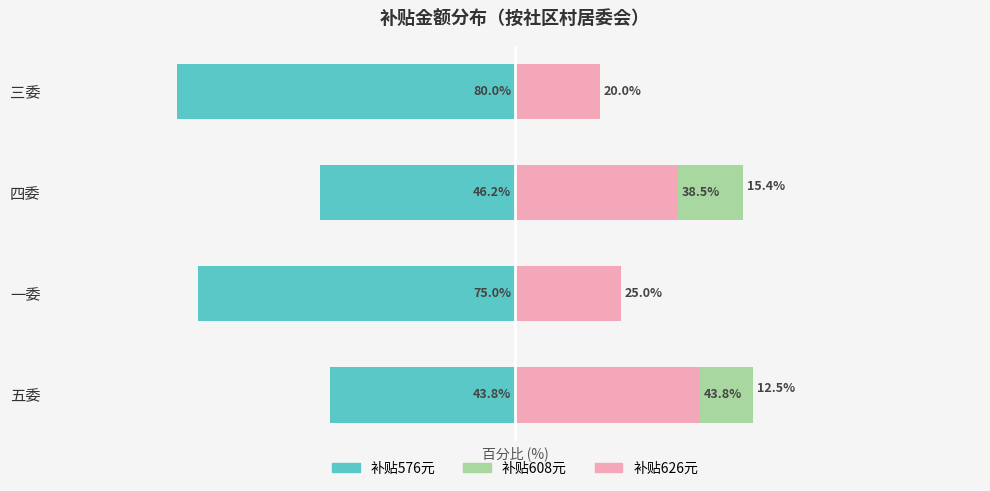

Is it true that 补贴576元 equals -22.5 at 四委?

False